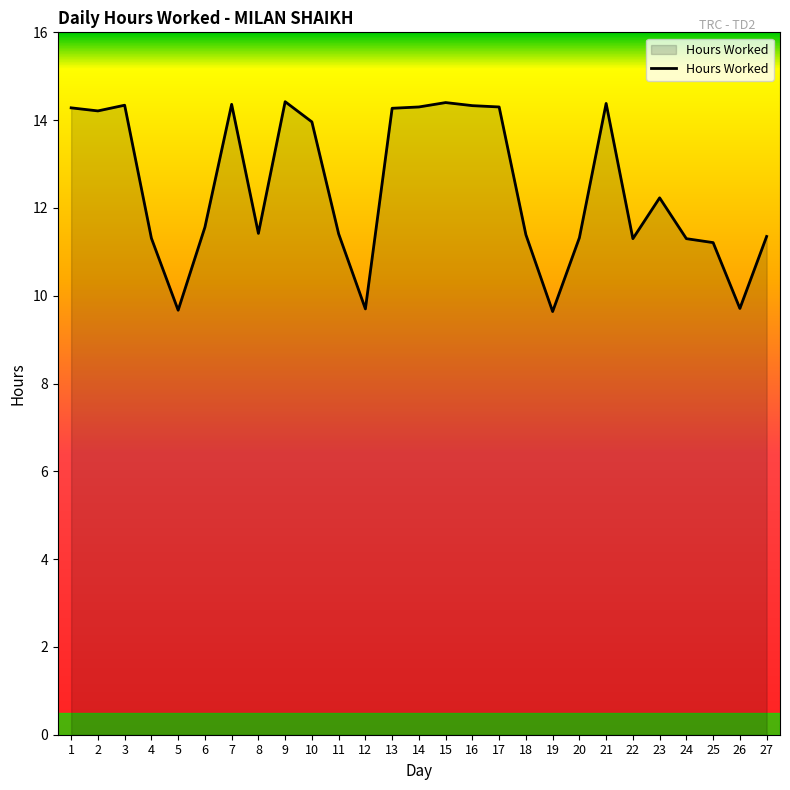

What value does the data have at 19?

9.6